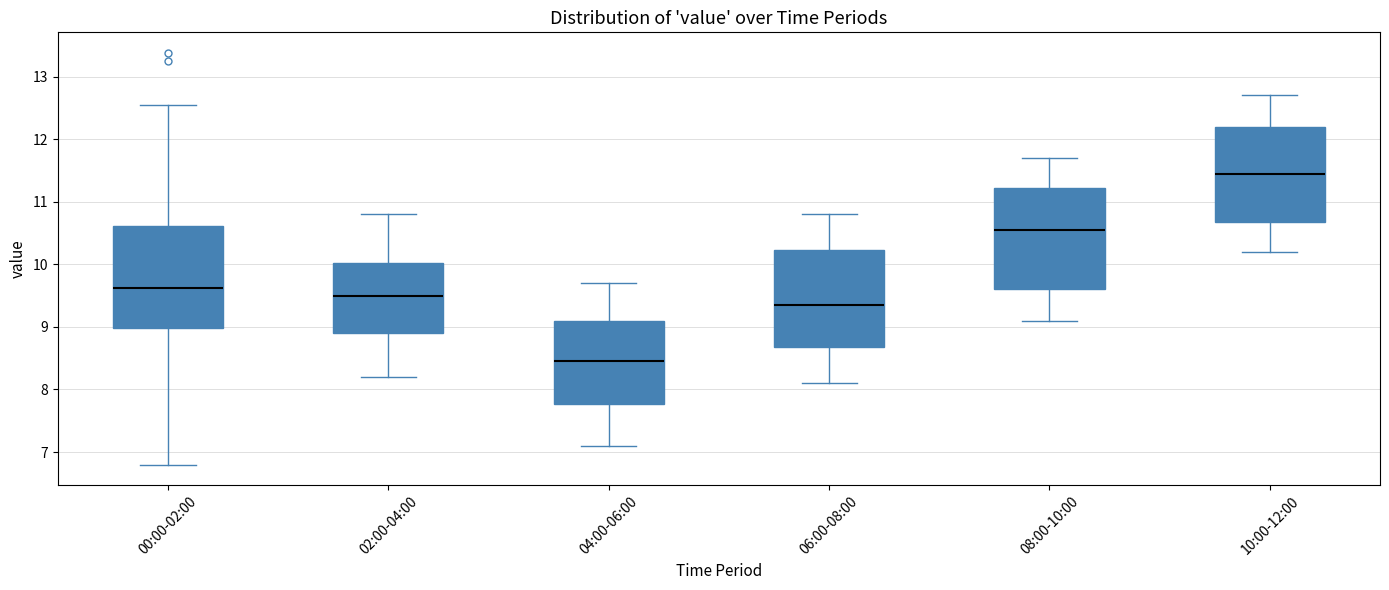

Reading left to right, transcribe this box plot: for each box, give where its median line is, the range the box spans, and where its two whiskers end, as read against the y-axis. The values are not printed on the chart, so give them approximately, as read against the axis.

00:00-02:00: median 9.6, box 9.0 to 10.6, whiskers 6.8 to 12.6
02:00-04:00: median 9.5, box 8.9 to 10.0, whiskers 8.2 to 10.8
04:00-06:00: median 8.5, box 7.8 to 9.1, whiskers 7.1 to 9.7
06:00-08:00: median 9.4, box 8.7 to 10.2, whiskers 8.1 to 10.8
08:00-10:00: median 10.6, box 9.6 to 11.2, whiskers 9.1 to 11.7
10:00-12:00: median 11.5, box 10.7 to 12.2, whiskers 10.2 to 12.7